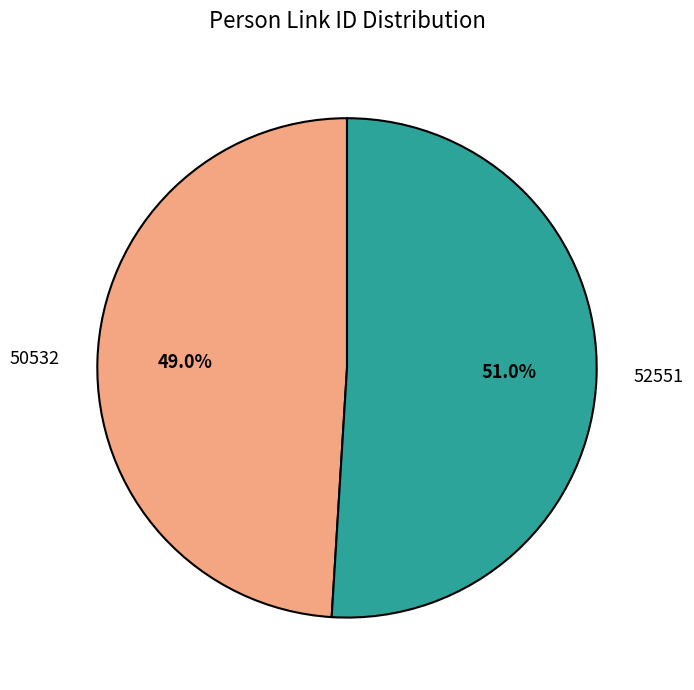

The 50532 slice represents 49% of the pie. True or false?

True